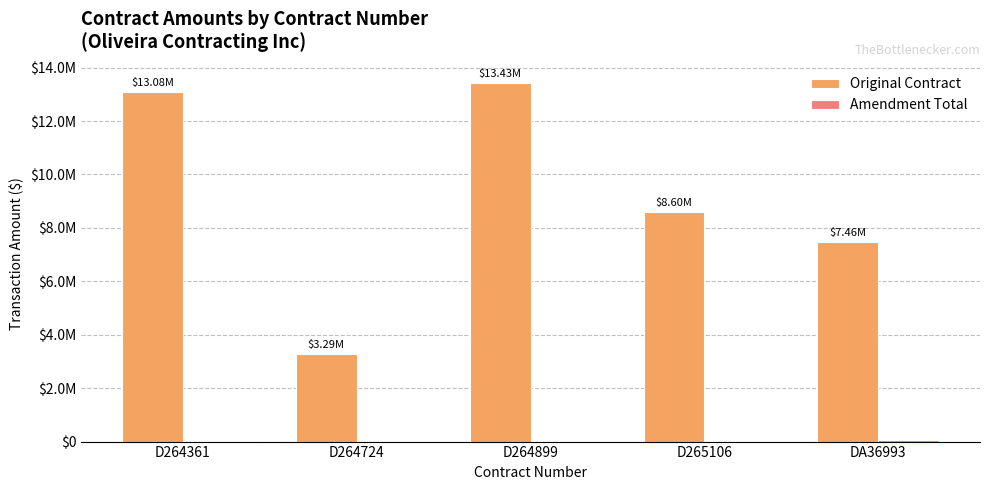

What value does the Original Contract series have at DA36993?

7465000.0